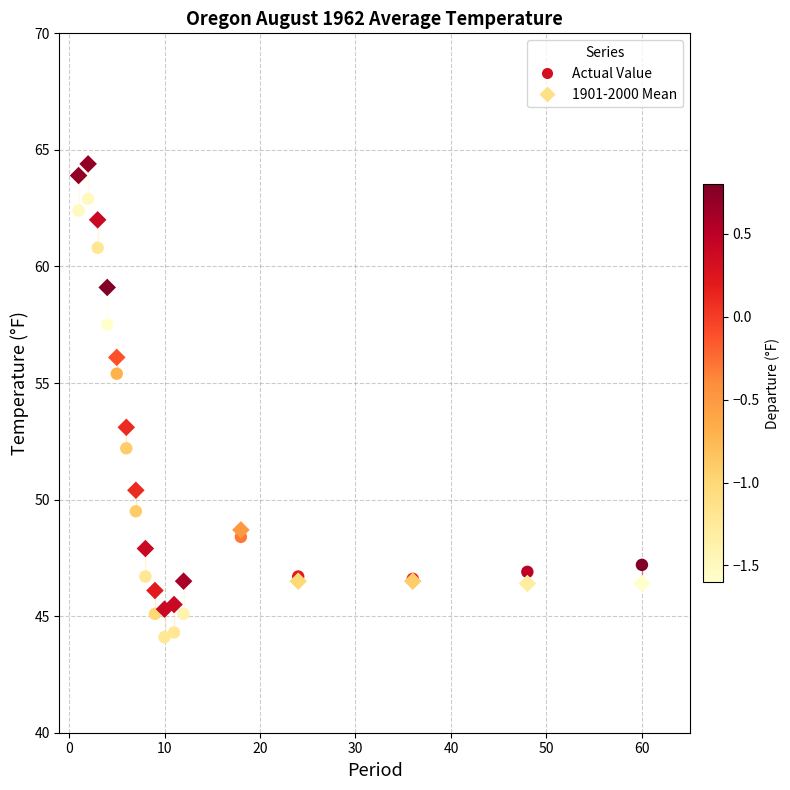

What are all the series names shown in the legend?

Actual Value, 1901-2000 Mean